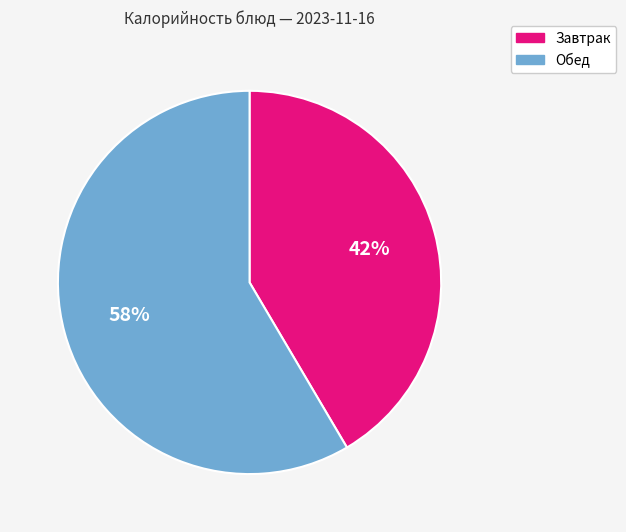

Does any single category account for the majority?

Yes